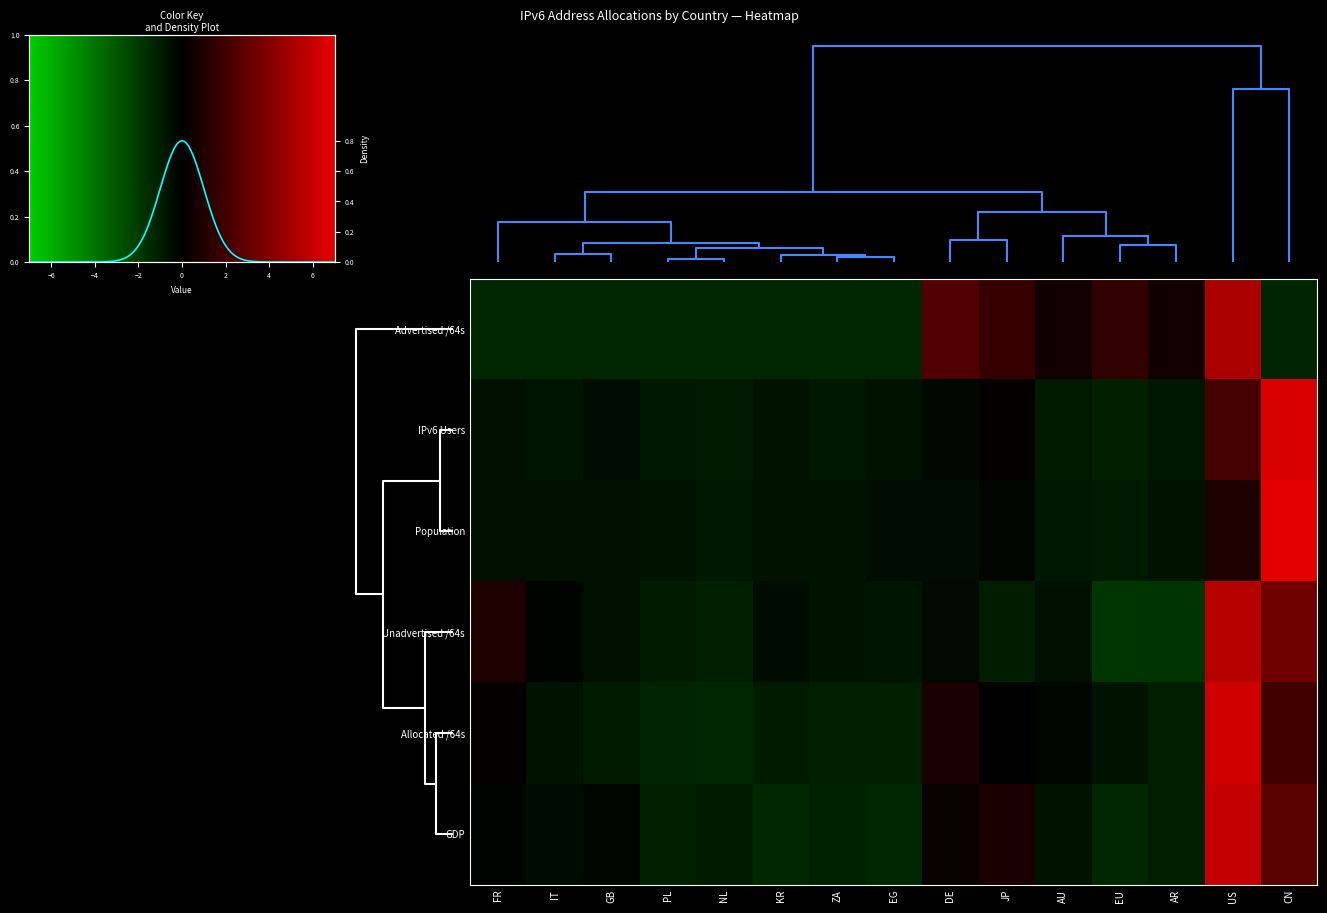

At how many categories does at least one series exceed 2?

2